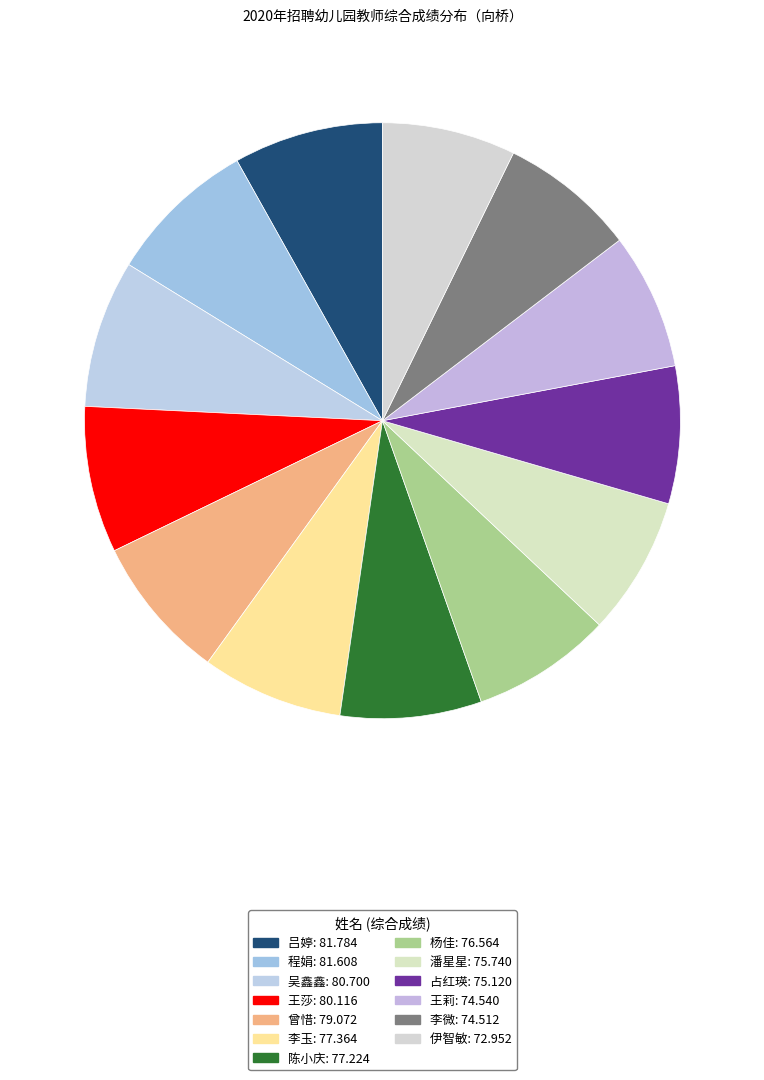

How many segments does this pie chart have?

13